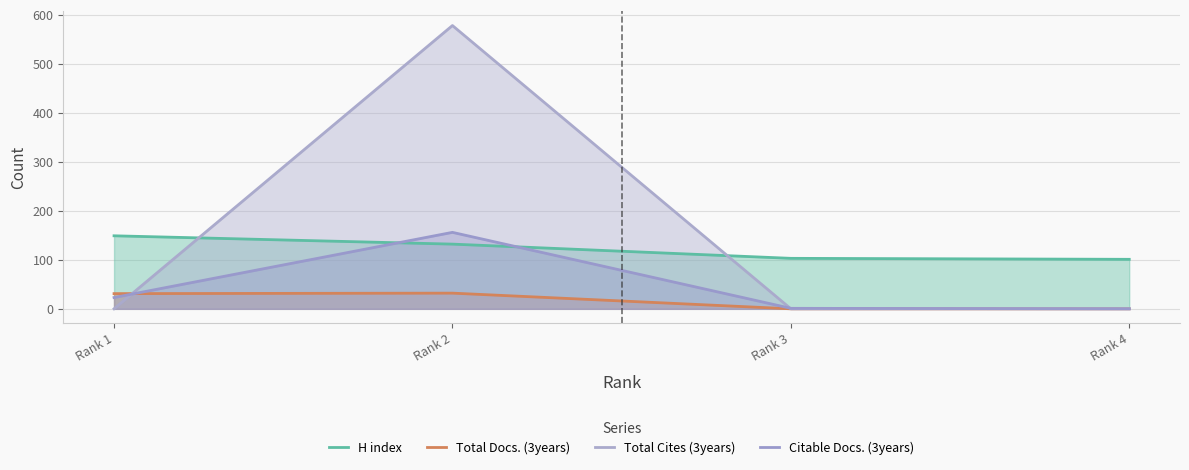

How many lines are shown in the chart?

4